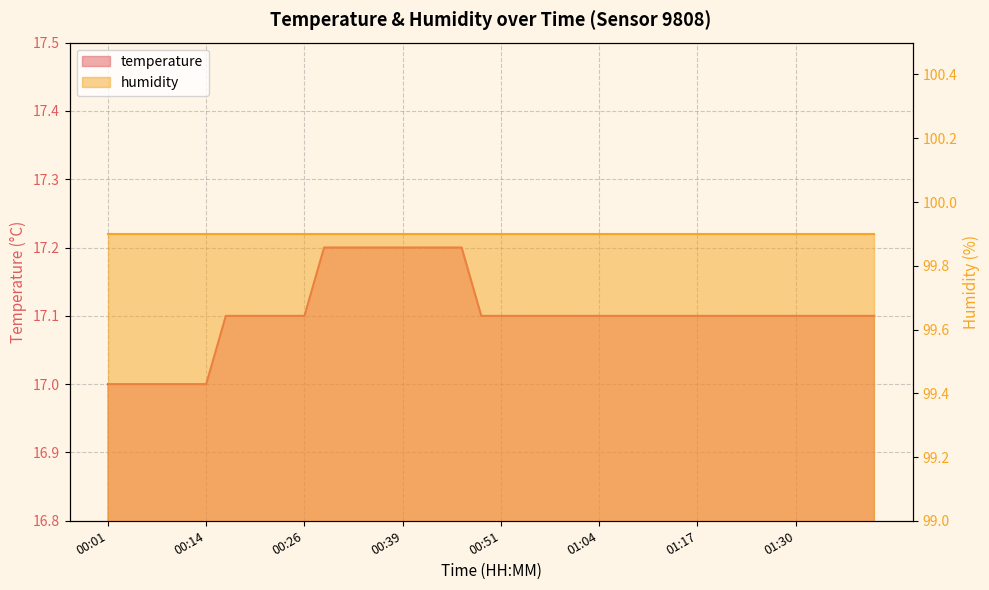

At which category does the chart reach its minimum across all series?

00:01